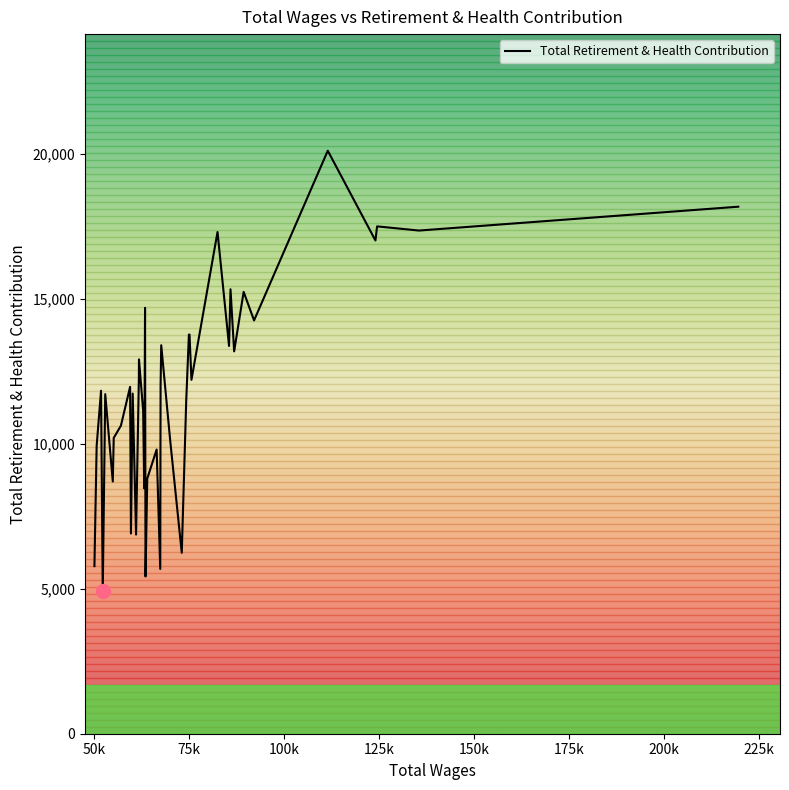

What is the difference between the maximum and minimum values?

15190